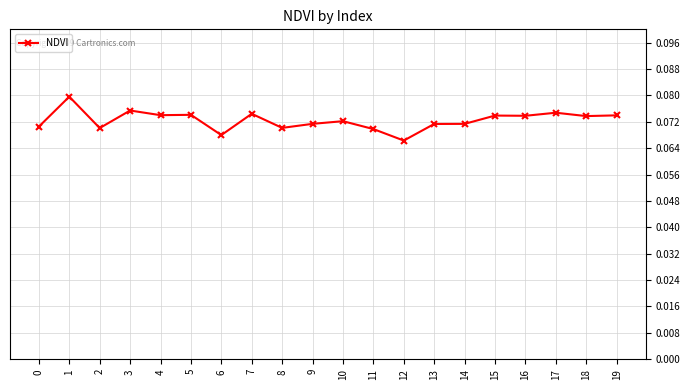

True or false: there are more than 0 points higher than both neighbors.

True